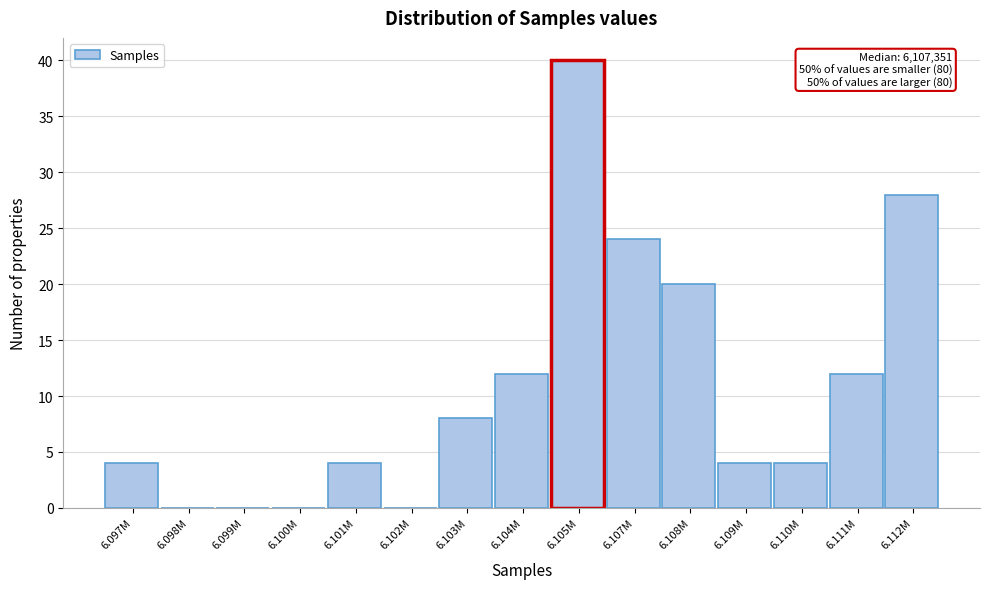

Reading right to left, transcribe all the data shown in this chart.

6.112M=28	6.111M=12	6.110M=4	6.109M=4	6.108M=20	6.107M=24	6.105M=40	6.104M=12	6.103M=8	6.102M=0	6.101M=4	6.100M=0	6.099M=0	6.098M=0	6.097M=4